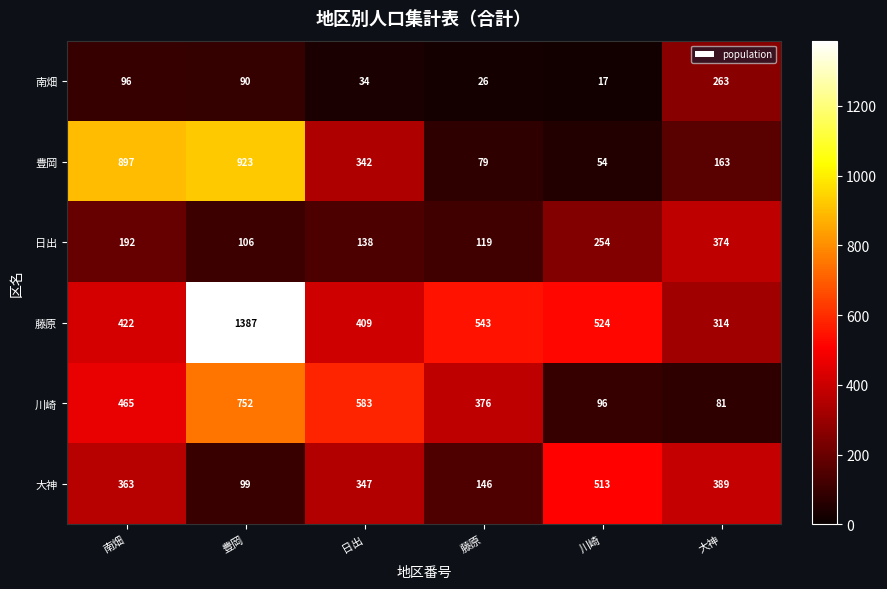

At which category does the chart reach its peak across all series?

豊岡